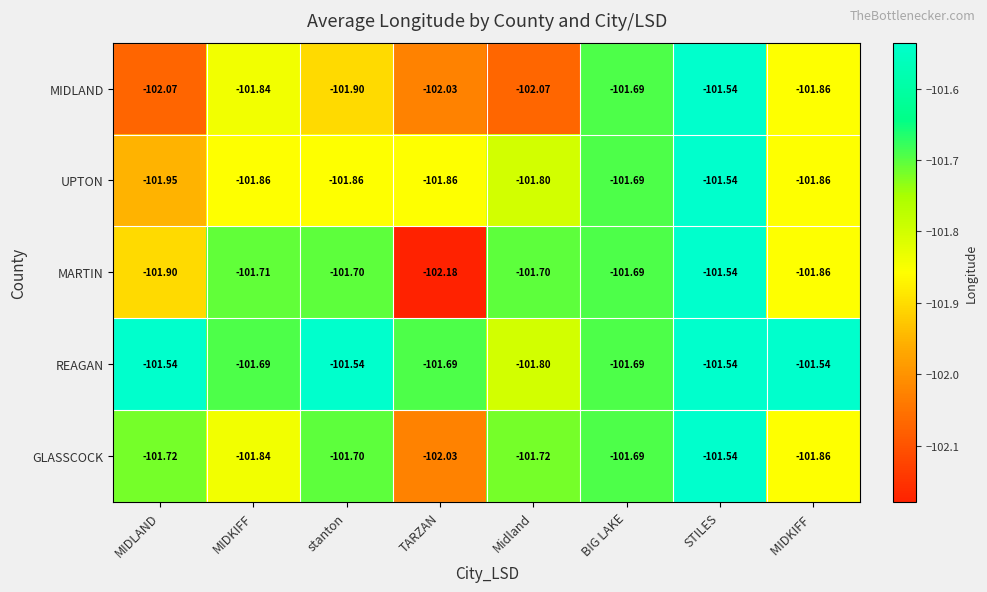

Count the number of data series in this chart.

5